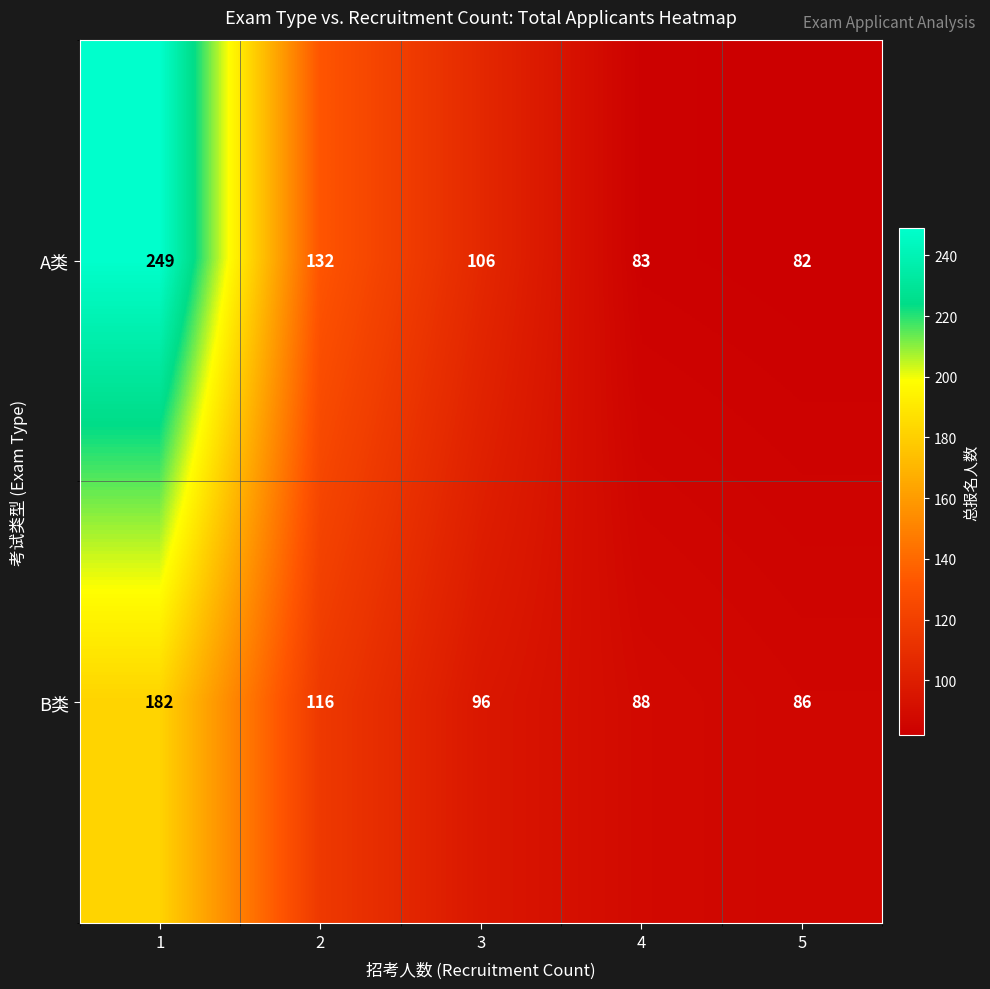

Which category has the lowest value across all series?

5